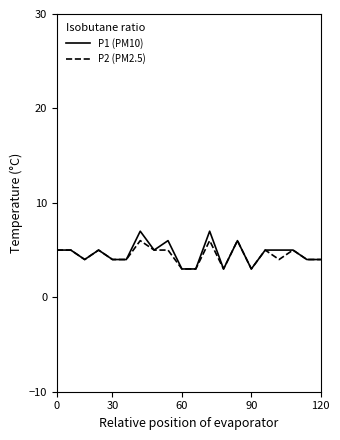

What is the smallest value displayed?

3